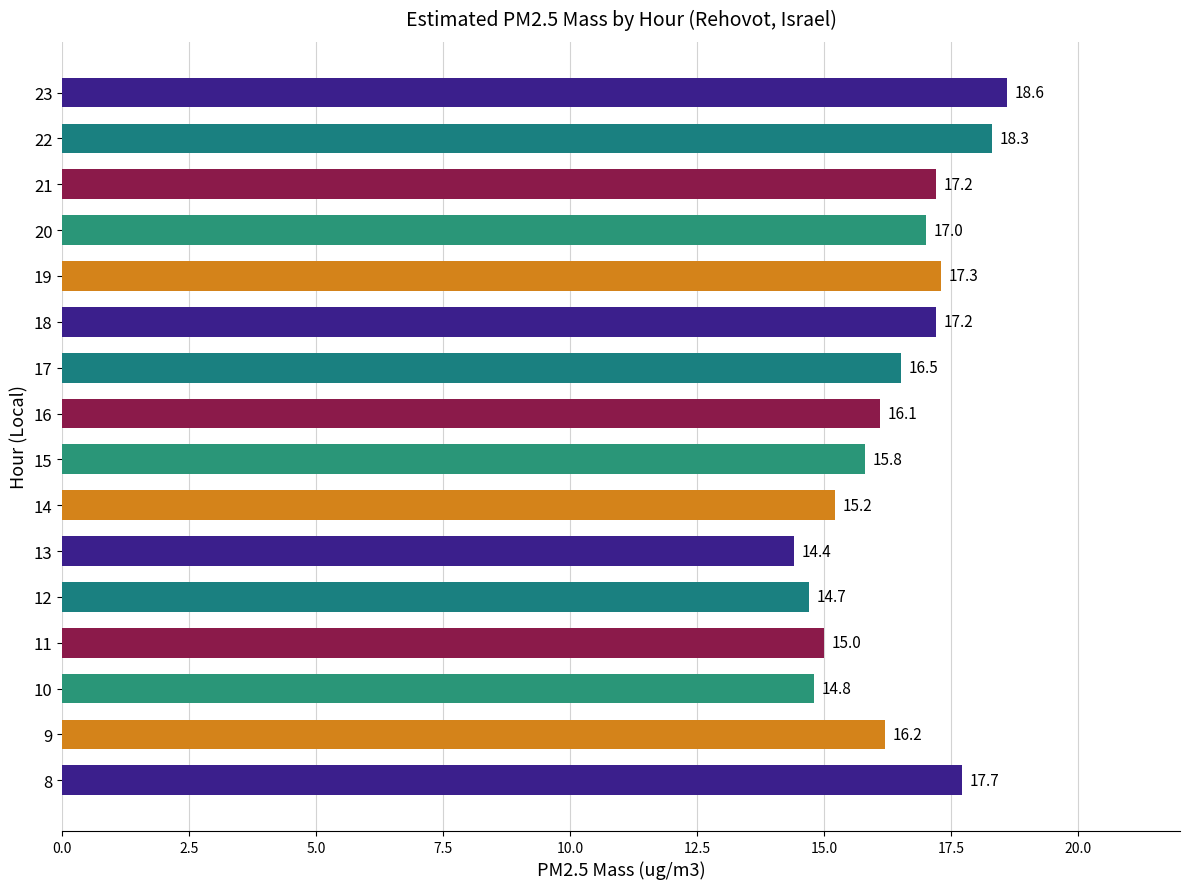

Reading top to bottom, extract all data points from this chart.

18.6	18.3	17.2	17.0	17.3	17.2	16.5	16.1	15.8	15.2	14.4	14.7	15.0	14.8	16.2	17.7